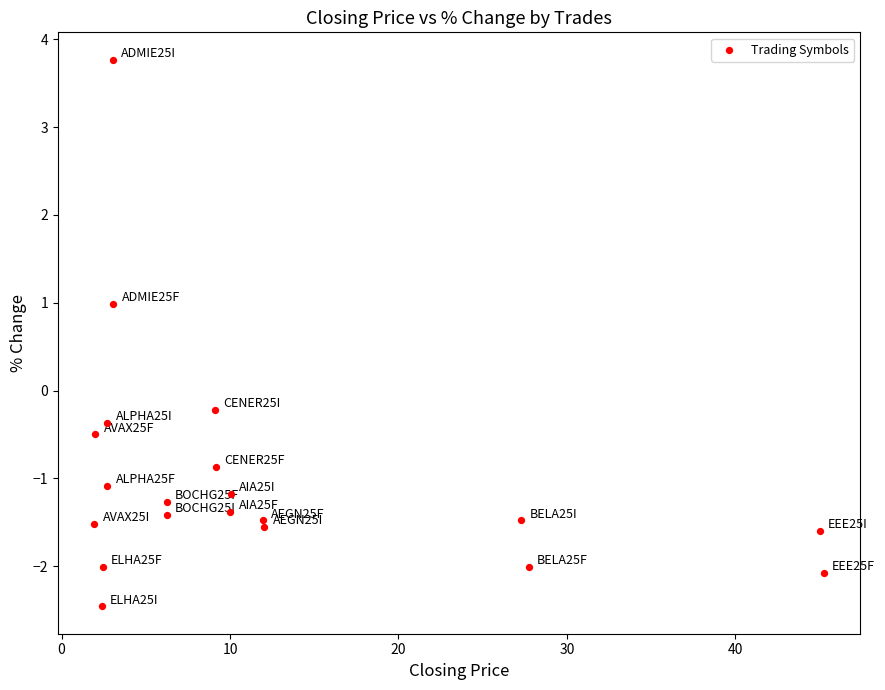

What is the range of X values (max minus min)?

43.3